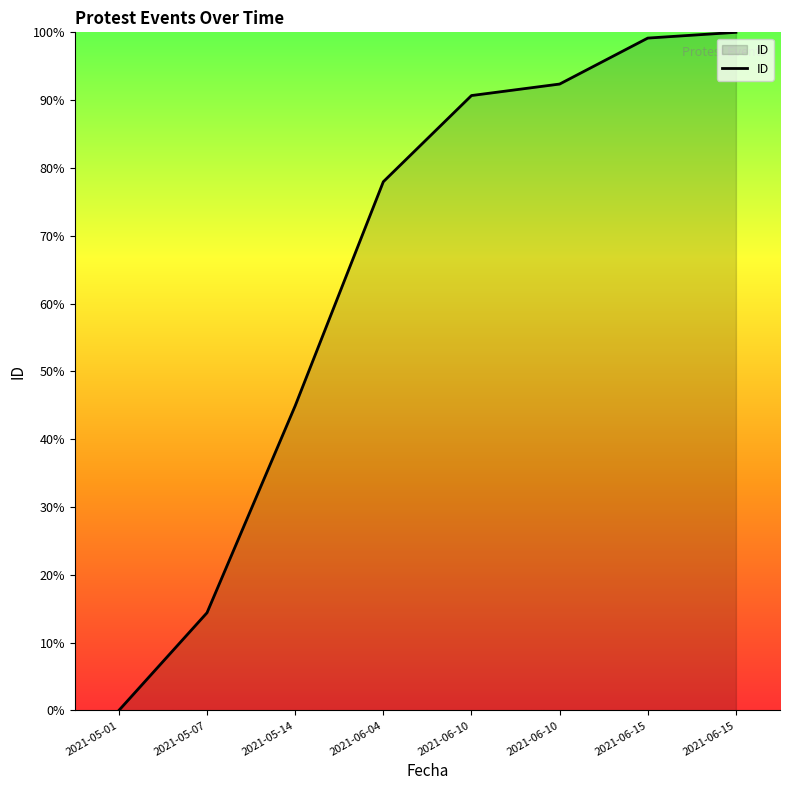

The value at 2021-06-10 is 50.5. True or false?

False